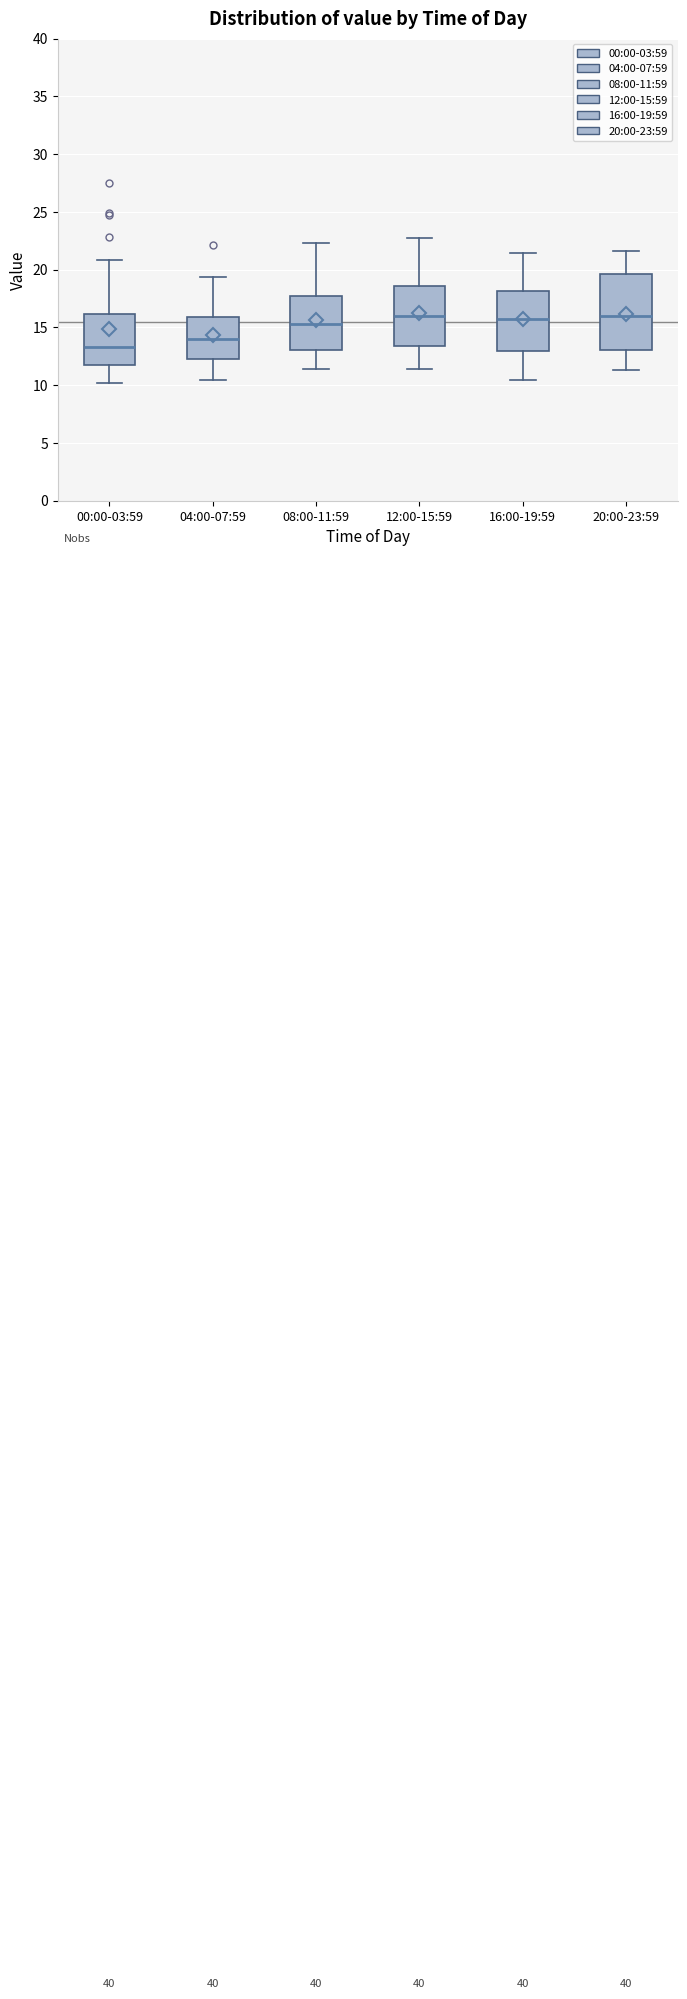

Which box's median line is the lowest?

00:00-03:59